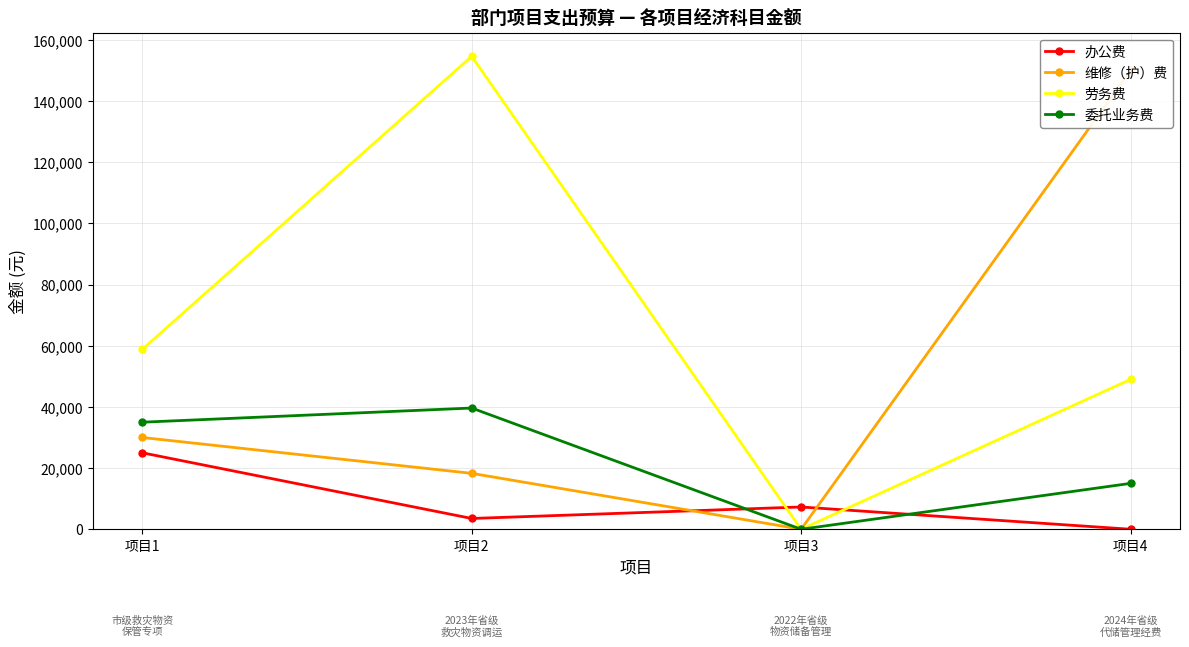

True or false: 劳务费 has more than 0 interior local peaks.

True